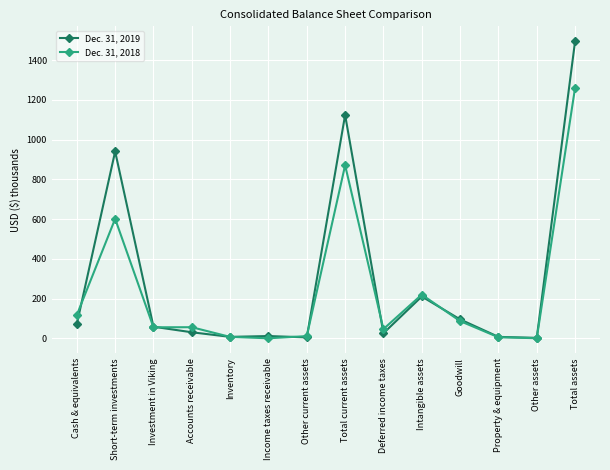

At which label is Dec. 31, 2019 closest to 748?

Short-term investments